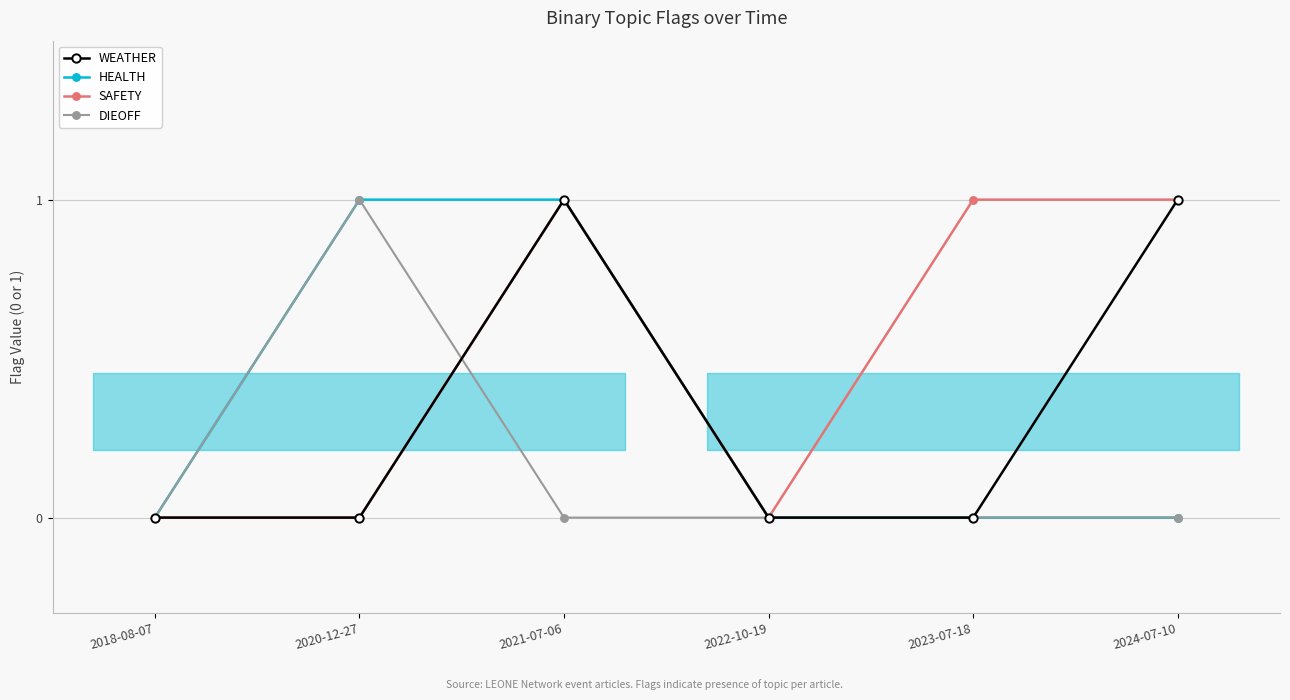

What is the label of the 6th point from the left?

2024-07-10